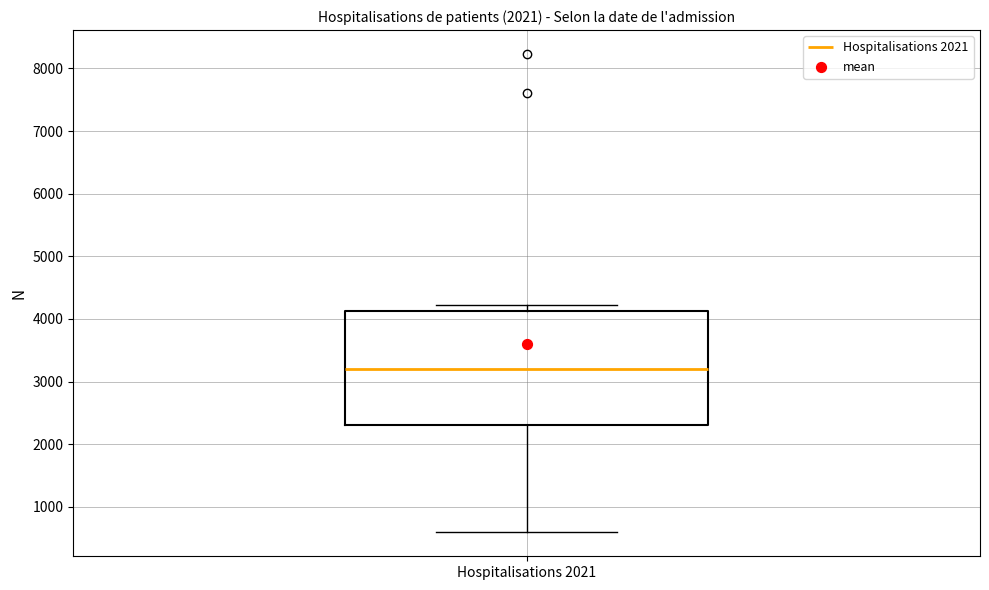

Transcribe this box plot: give where the median line is, the range the box spans, and where the two whiskers end, as read against the y-axis. The values are not printed on the chart, so give them approximately, as read against the axis.

median 3200, box 2300 to 4100, whiskers 600 to 4200